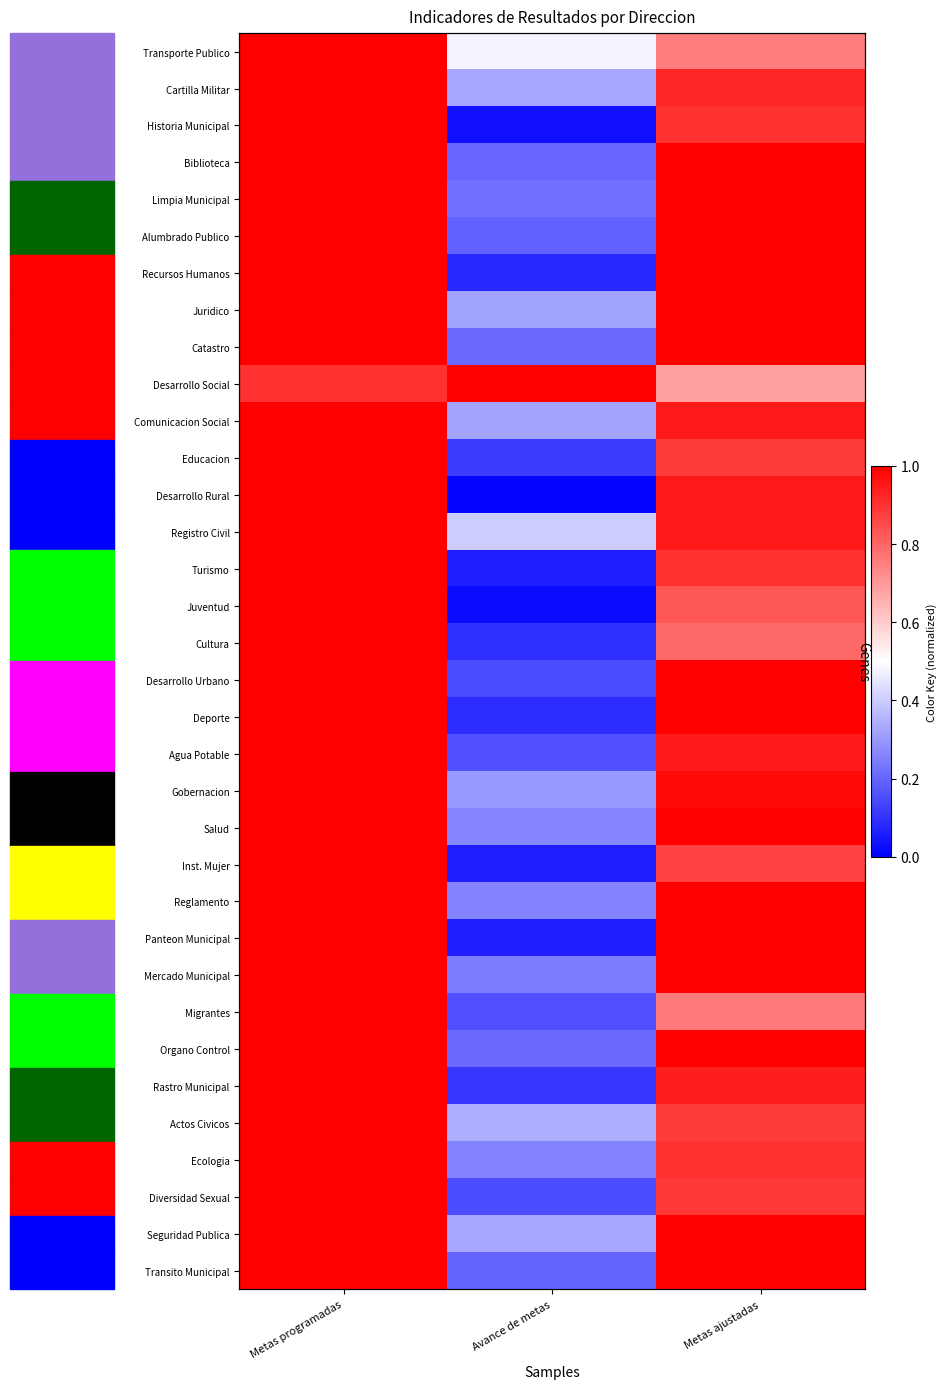

Which category has the lowest value in the Organo Control series?

Avance de metas